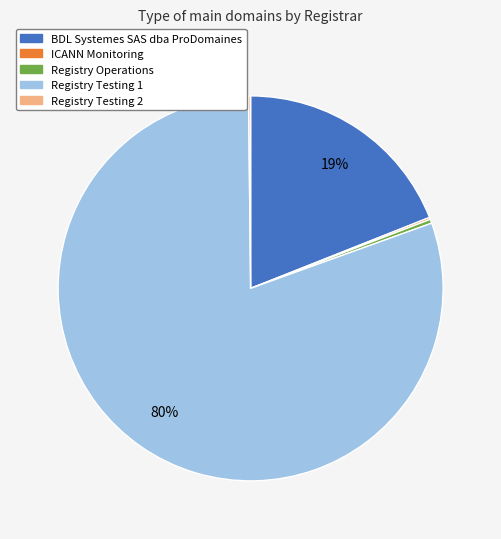

To the nearest percent, what is the average slice percentage?

20%